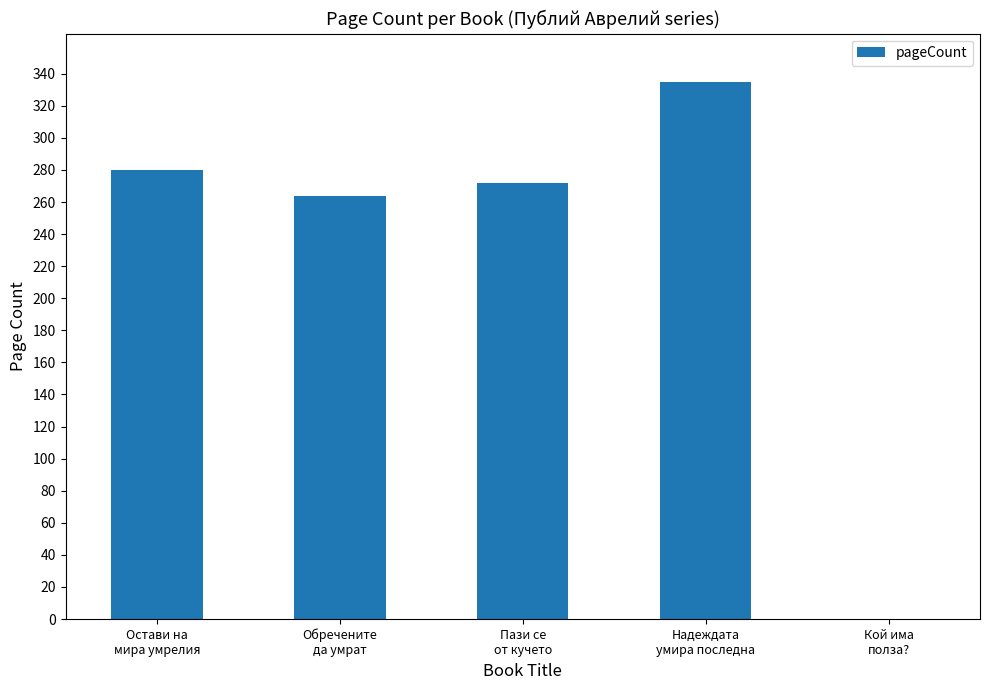

What is the greatest value displayed?

335